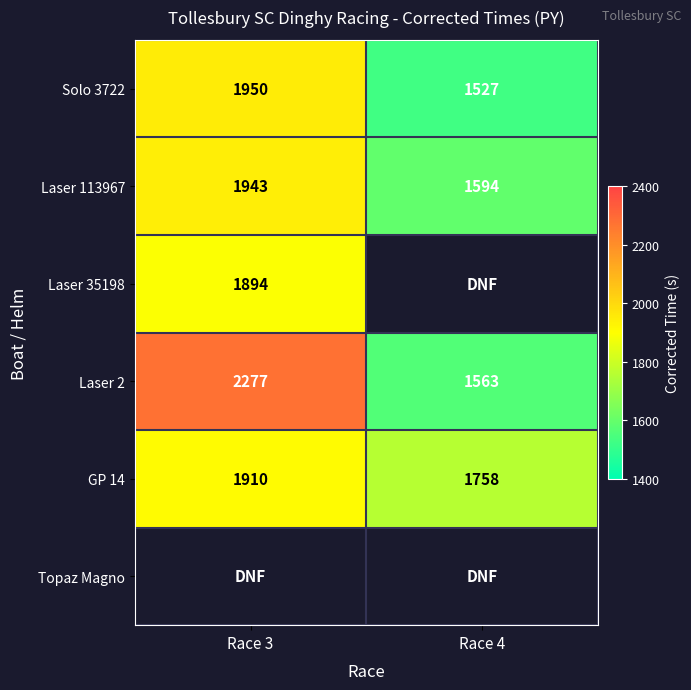

Which category has the highest value in the Solo 3722 series?

Race 3